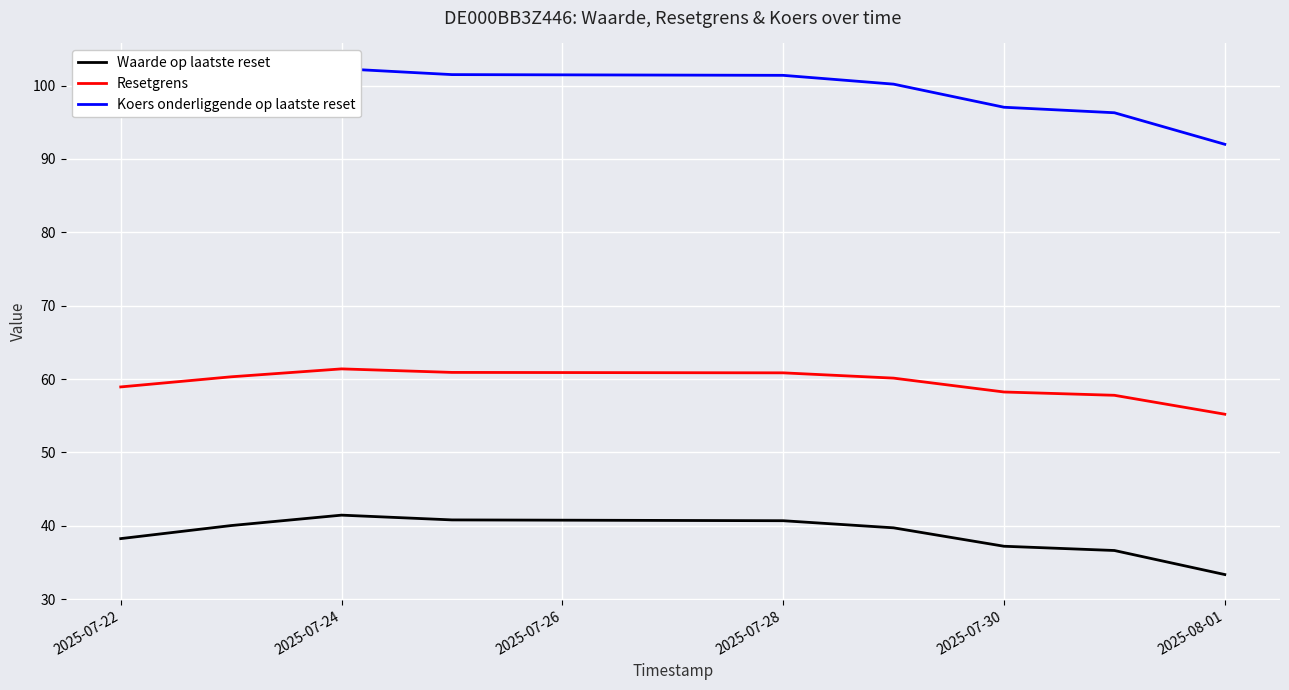

Is it true that Resetgrens equals 61.4 at 2025-07-24?

True